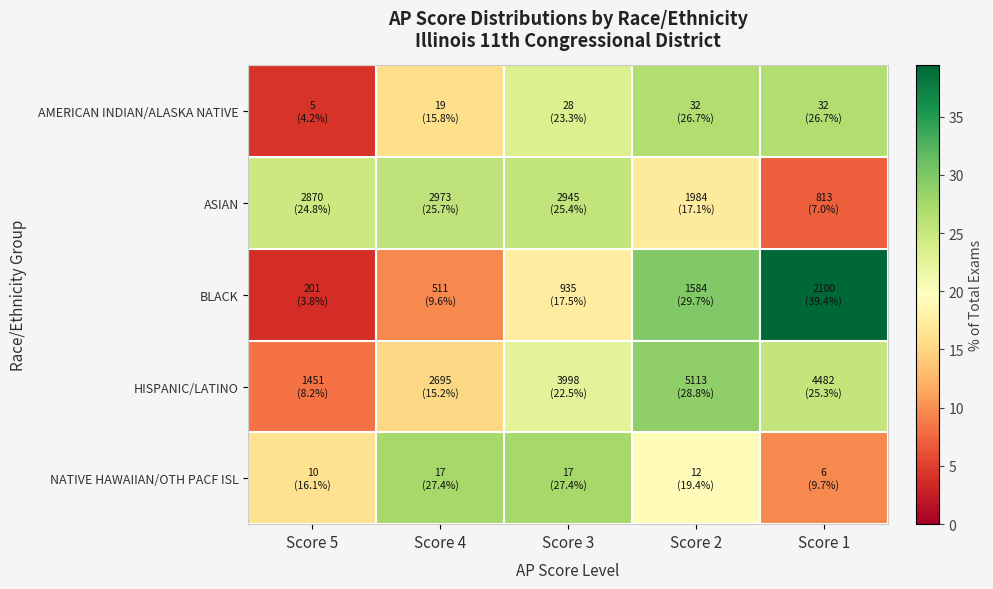

Reading left to right, list all the values displayed in this chart.

AMERICAN INDIAN/ALASKA NATIVE: Score 5=4.2	Score 4=15.8	Score 3=23.3	Score 2=26.7	Score 1=26.7
ASIAN: Score 5=24.8	Score 4=25.7	Score 3=25.4	Score 2=17.1	Score 1=7.0
BLACK: Score 5=3.8	Score 4=9.6	Score 3=17.5	Score 2=29.7	Score 1=39.4
HISPANIC/LATINO: Score 5=8.2	Score 4=15.2	Score 3=22.5	Score 2=28.8	Score 1=25.3
NATIVE HAWAIIAN/OTH PACF ISL: Score 5=16.1	Score 4=27.4	Score 3=27.4	Score 2=19.4	Score 1=9.7